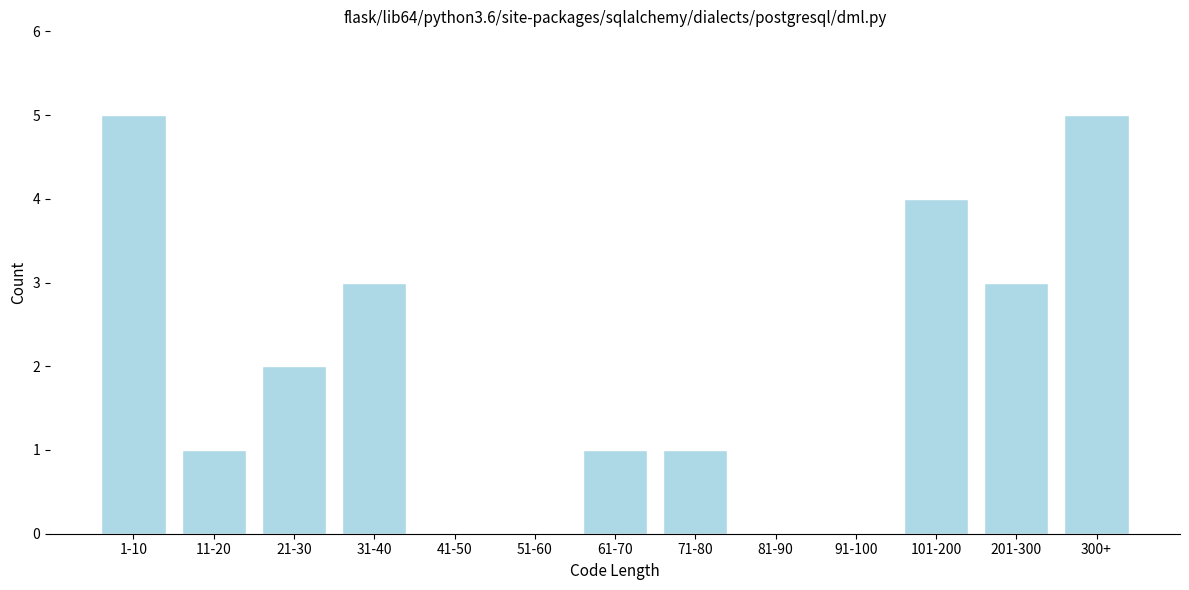

Reading right to left, list all the values displayed in this chart.

300+=5	201-300=3	101-200=4	91-100=0	81-90=0	71-80=1	61-70=1	51-60=0	41-50=0	31-40=3	21-30=2	11-20=1	1-10=5